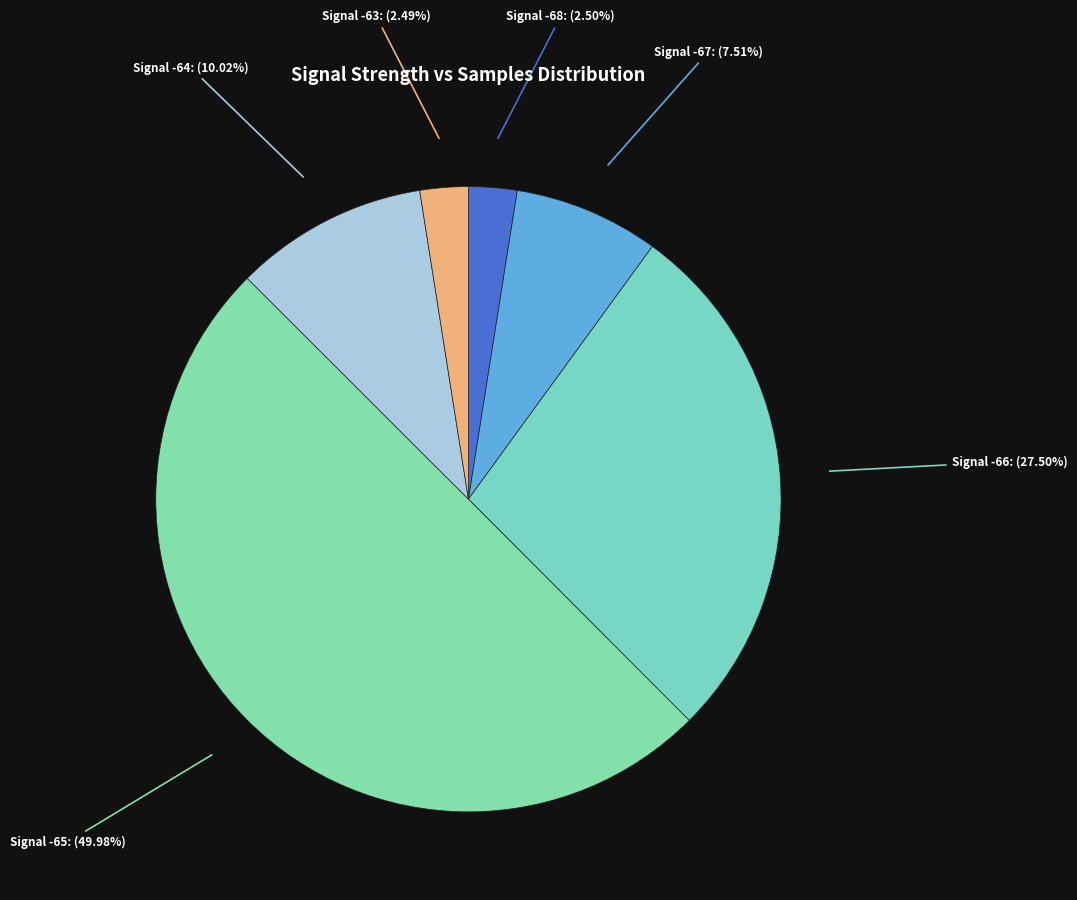

How many segments does this pie chart have?

6